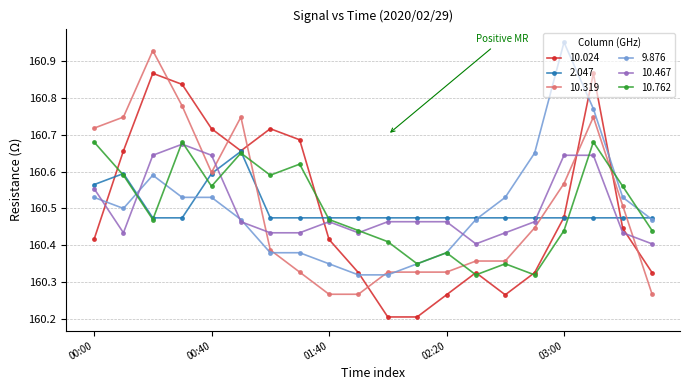

True or false: 2.047 has more than 0 interior local peaks.

True